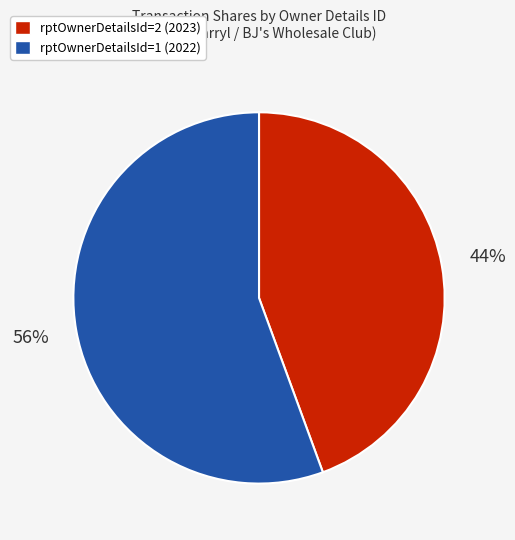

How many slices are in this pie chart?

2